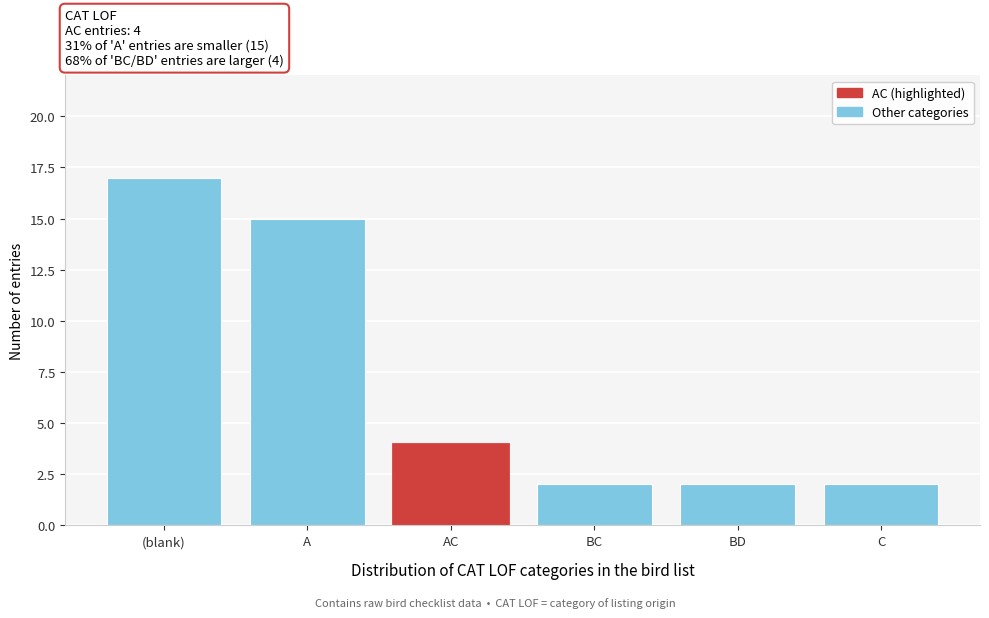

Reading left to right, what are all the values shown in this chart?

17	15	4	2	2	2